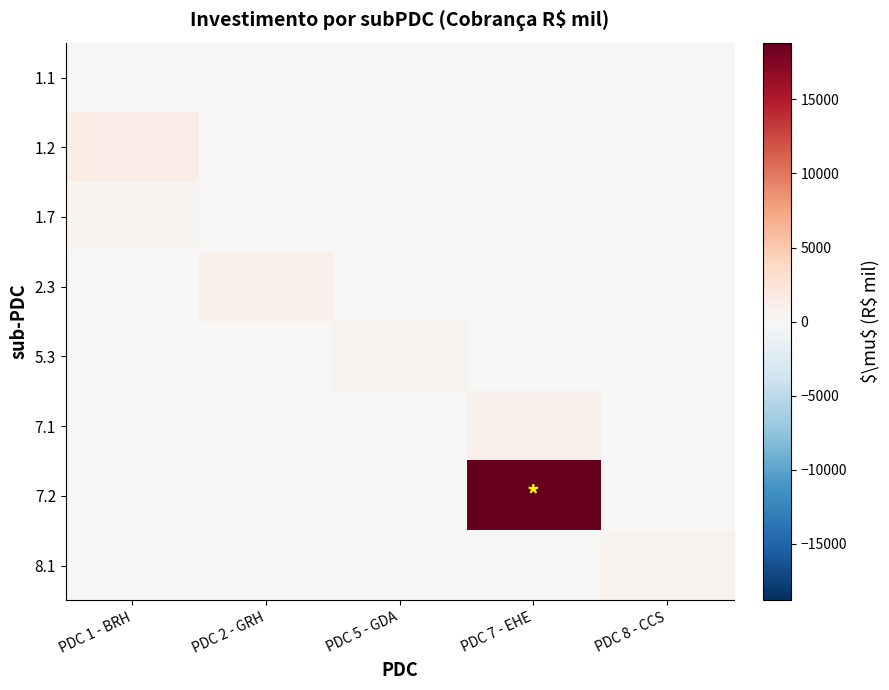

Which label corresponds to the smallest value in the chart?

PDC 1 - BRH